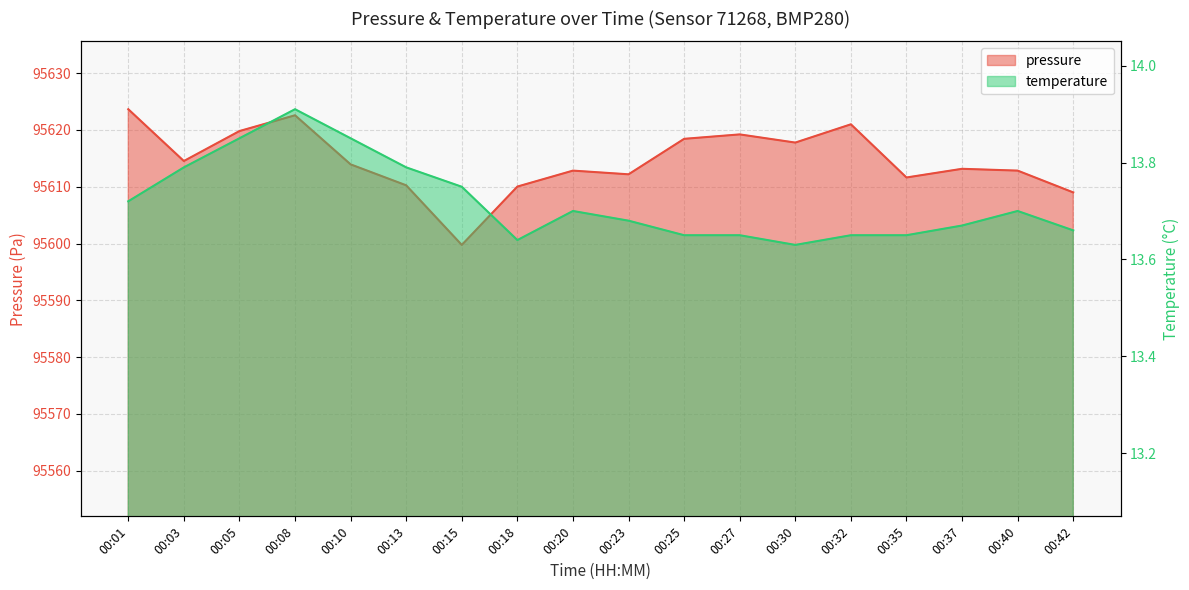

How many values in the pressure series exceed 95613?

10